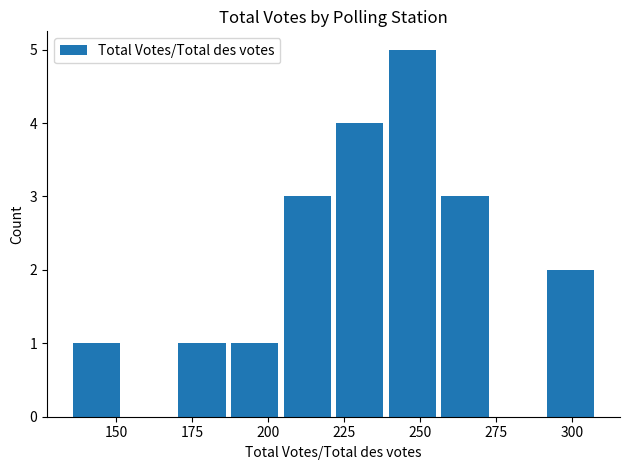

What is the maximum value shown in the chart?

5